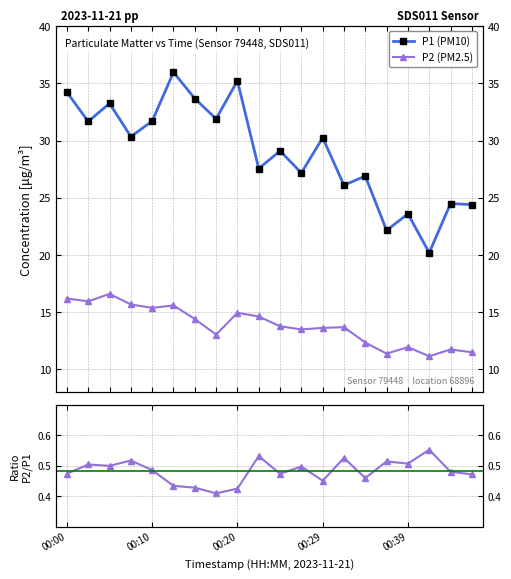

What is the difference between the highest and lowest values at 00:10?

16.3